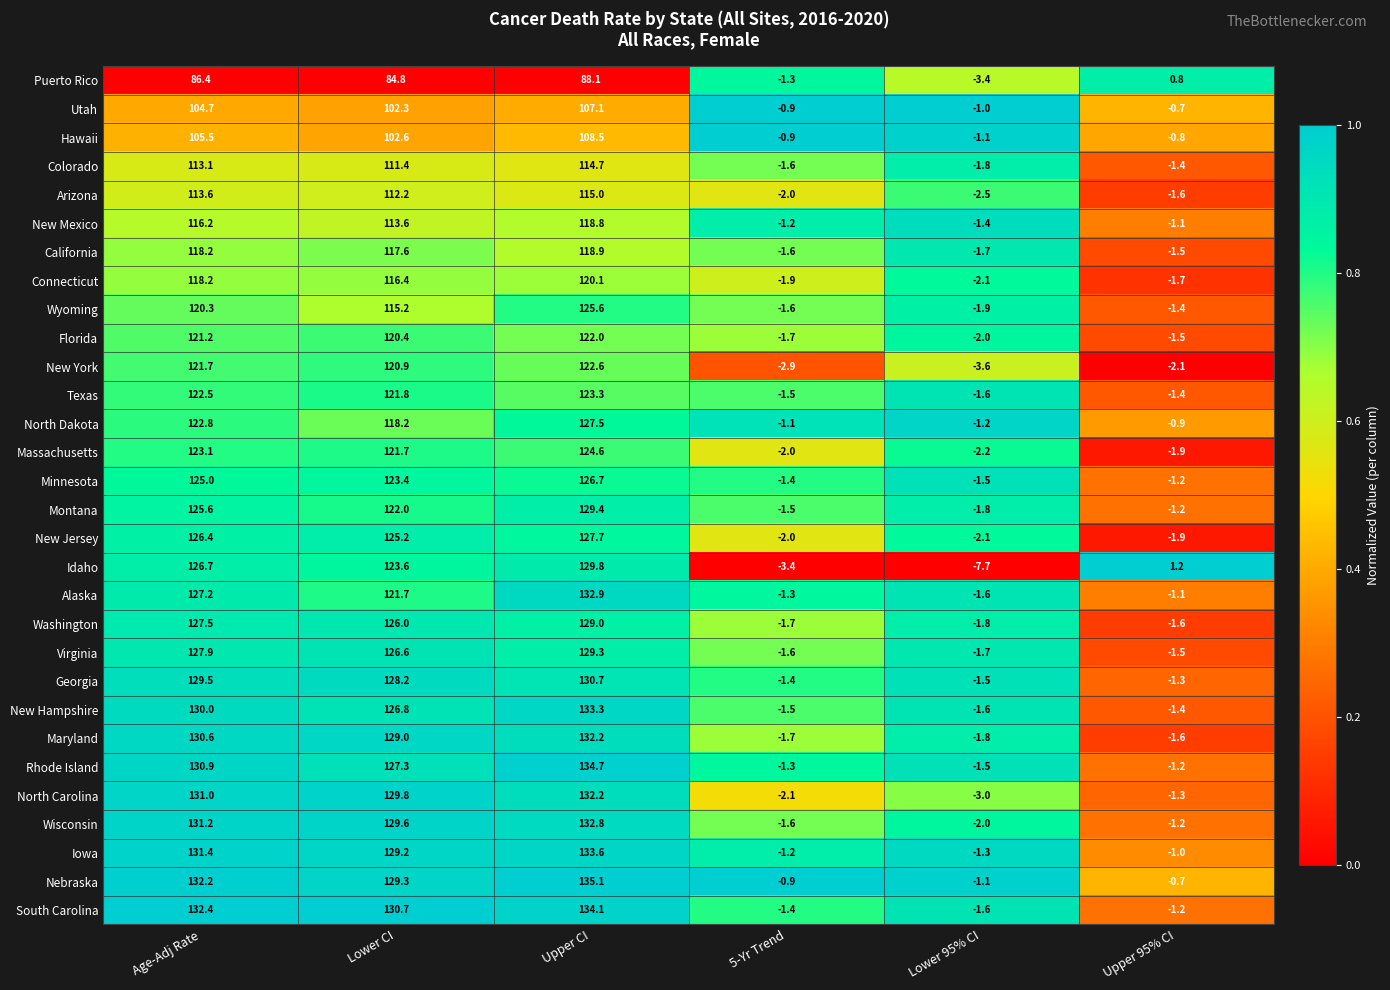

Which series has the largest total across all categories?

Nebraska